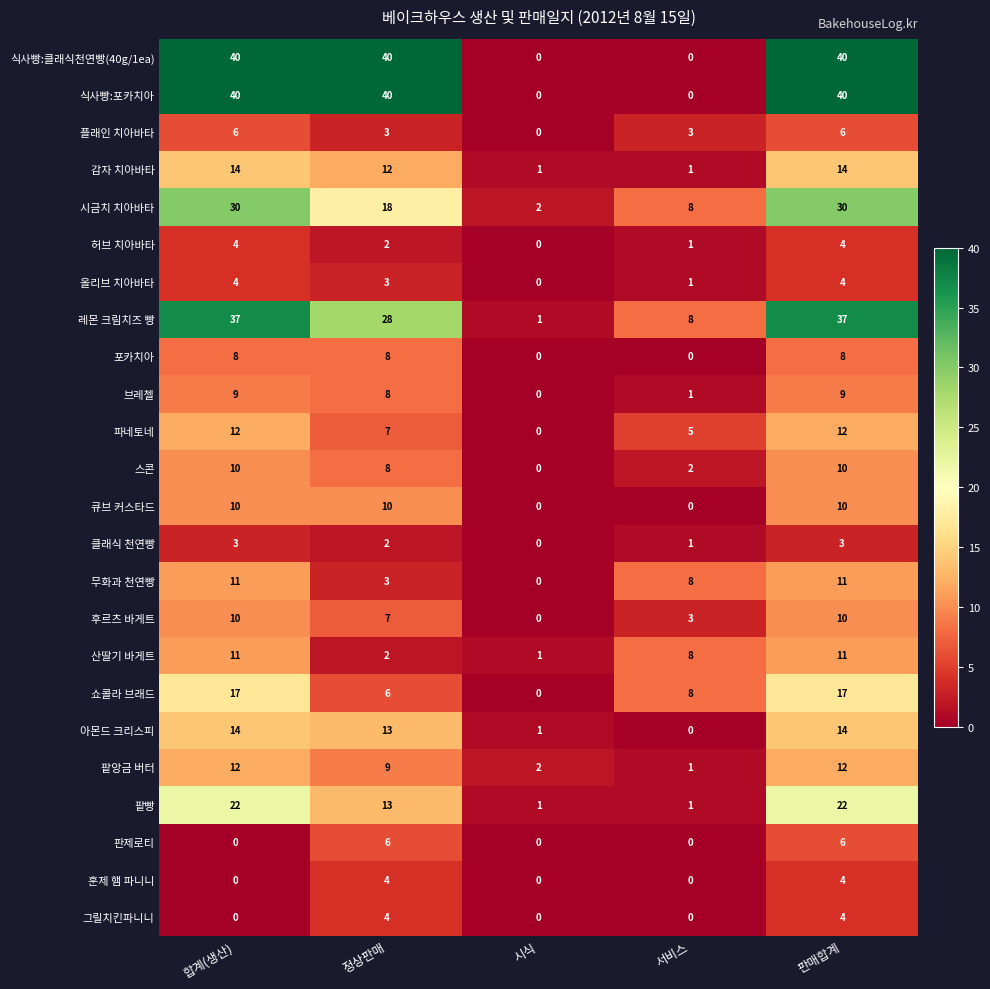

Where is 허브 치아바타 nearest to the value 2?

정상판매